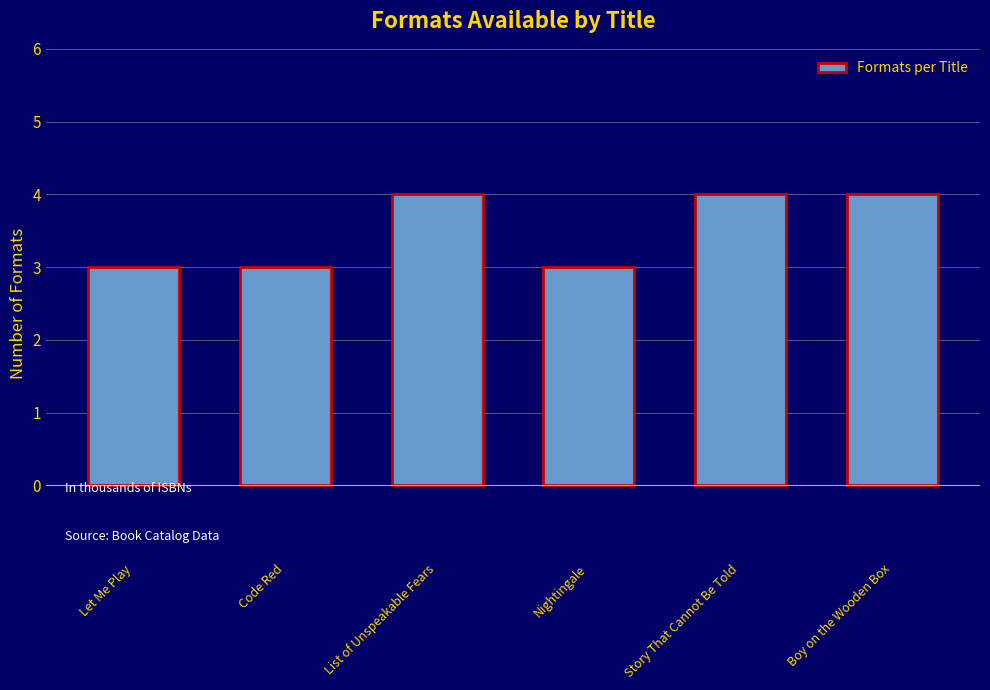

Which has a higher value, Story That Cannot Be Told or Code Red?

Story That Cannot Be Told